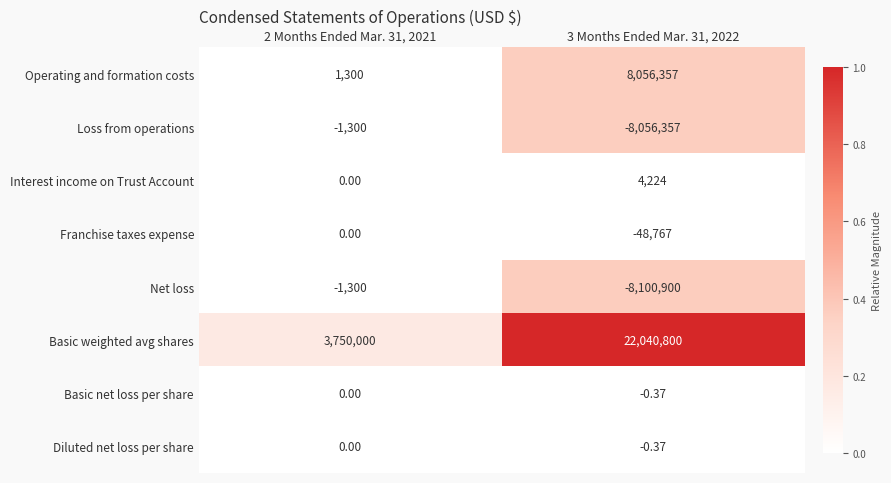

Which category has the lowest value across all series?

3 Months Ended Mar. 31, 2022